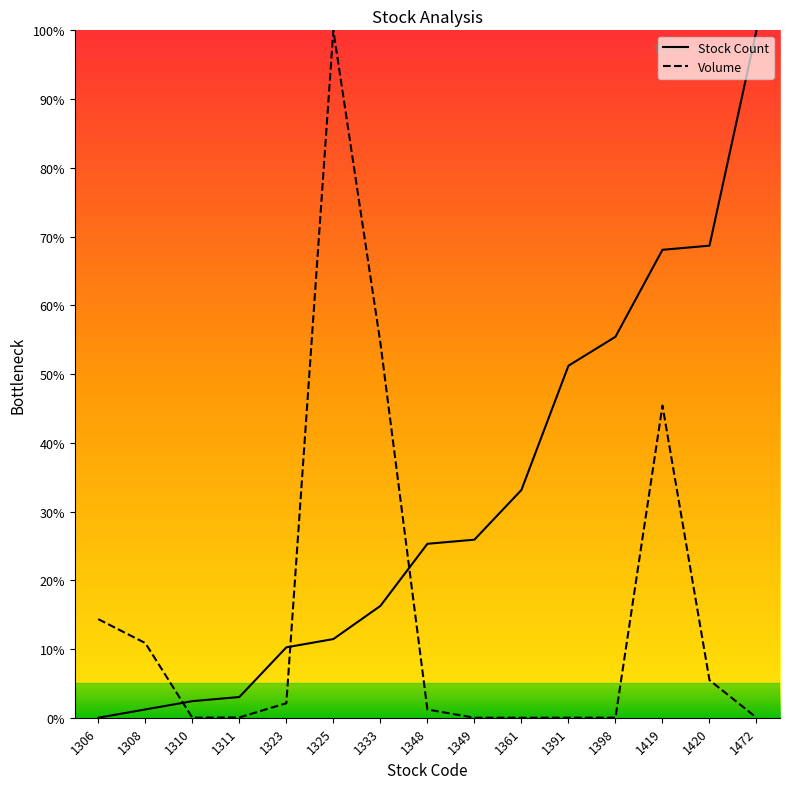

The Volume series shows 0.0 at 1310. True or false?

True